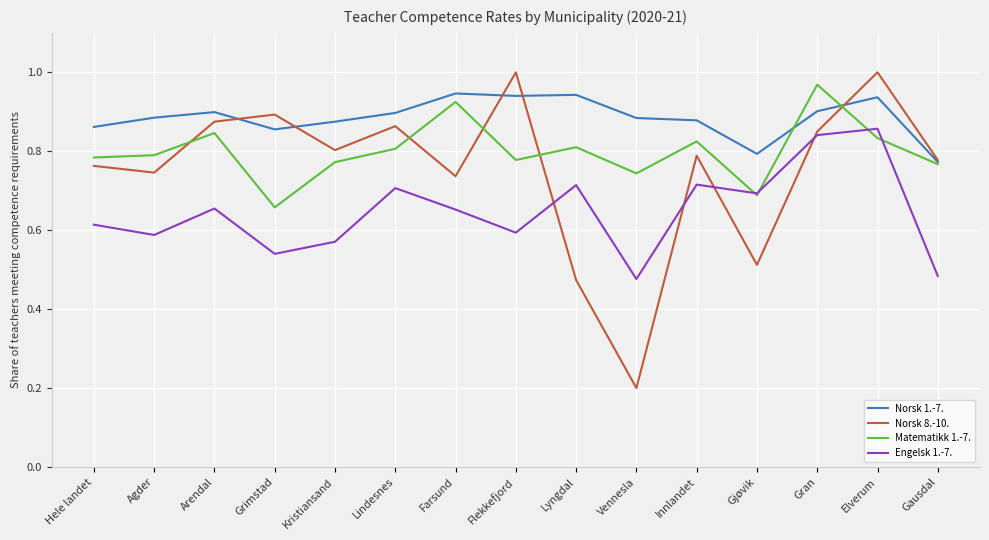

What position from the right is Arendal?

13